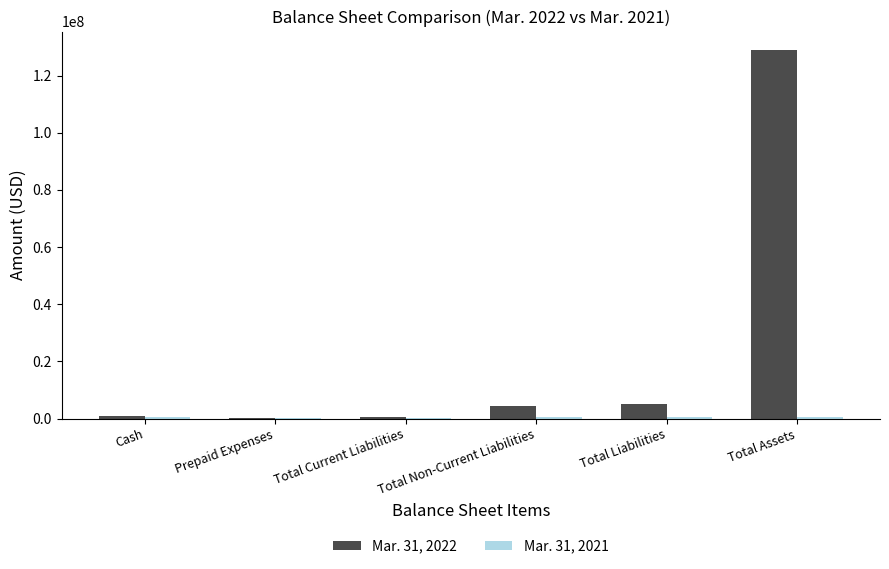

Is it true that Mar. 31, 2022 equals 128953272 at Total Assets?

True